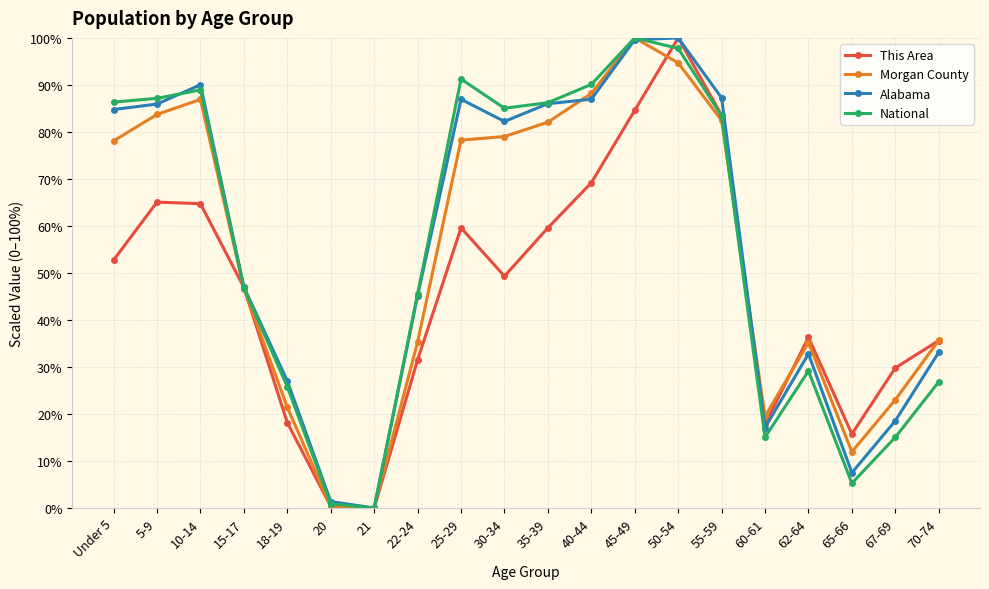

What position from the right is 22-24?

13